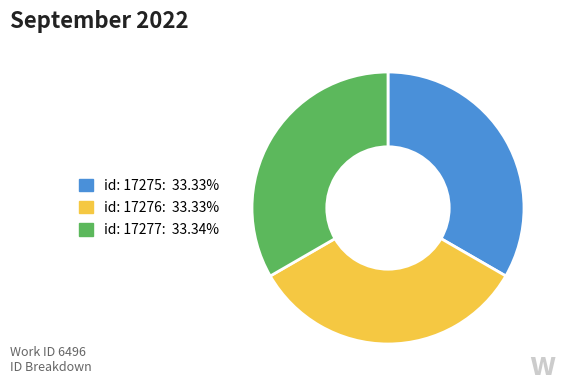

What is the ratio of the value at id: 17277 to the value at id: 17276?

1.0